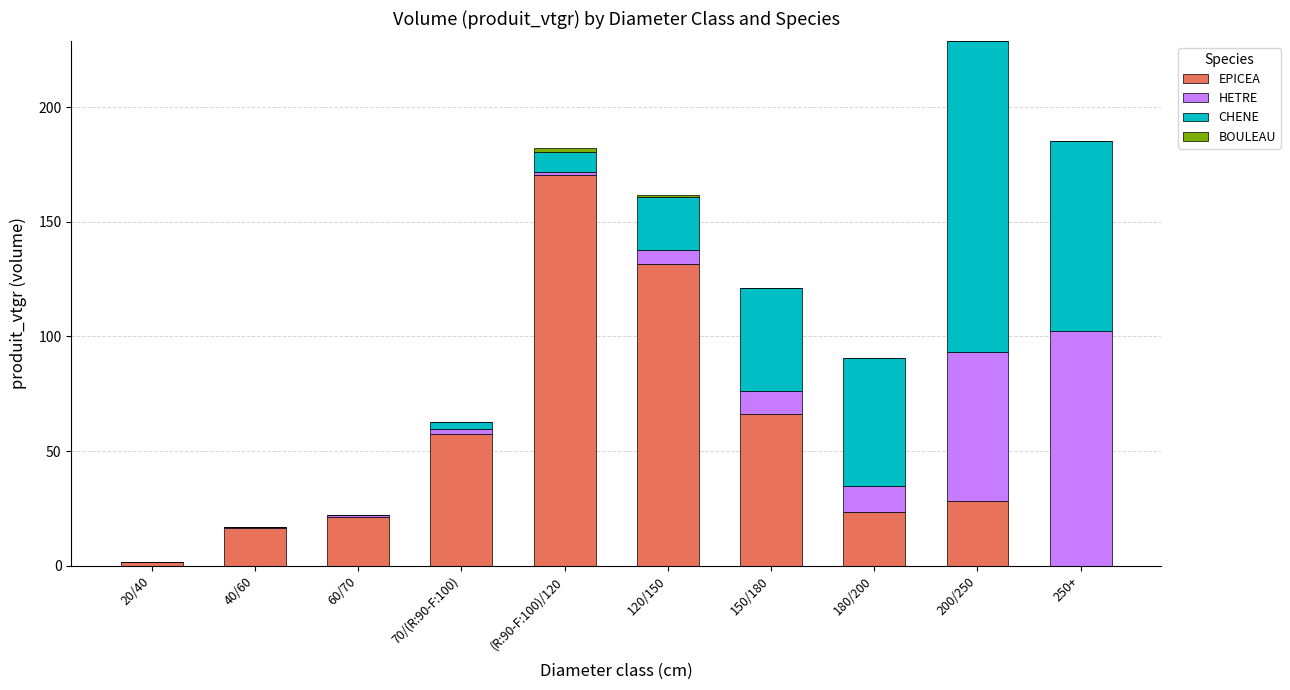

True or false: EPICEA has a value of 24.6 at 70/(R:90-F:100).

False